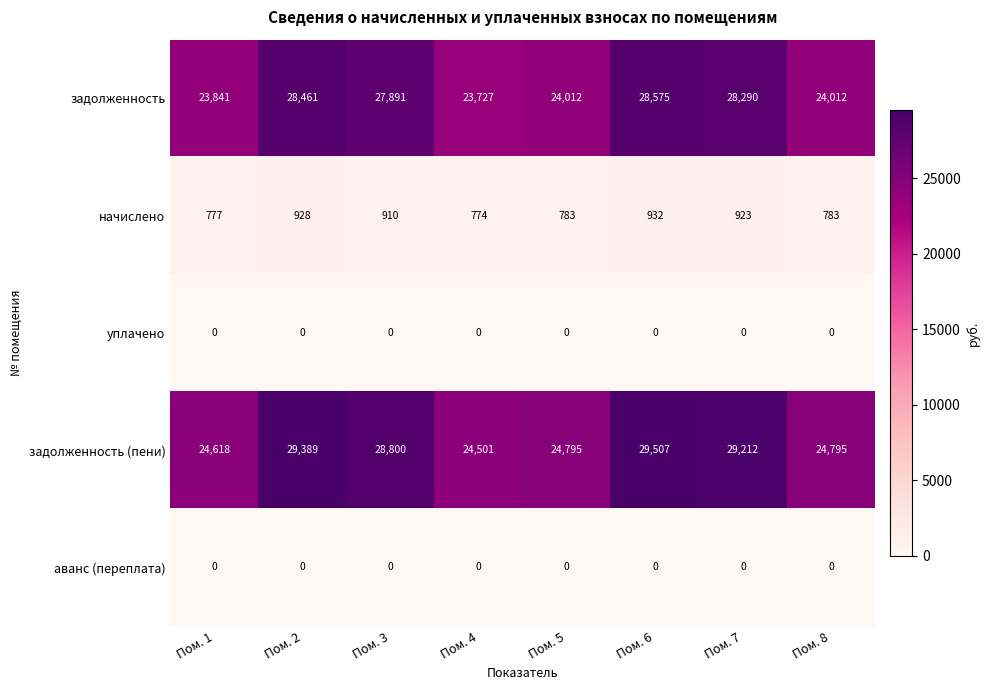

Which category has the highest value across all series?

Пом. 6